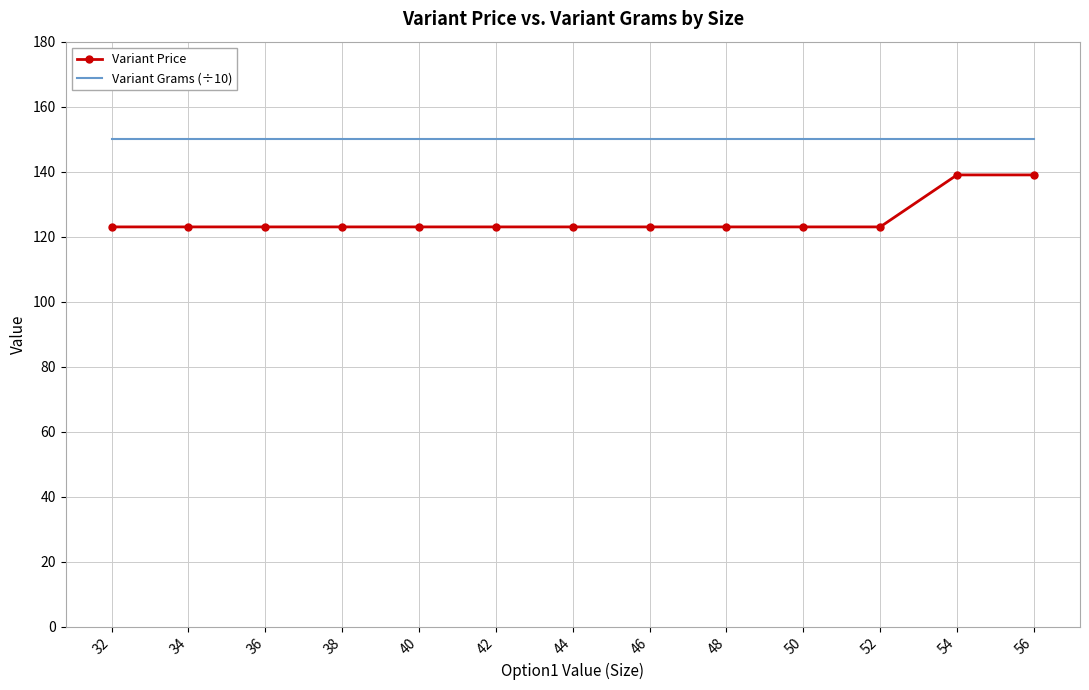

What is the sum of all Variant Grams (÷10) values?

1950